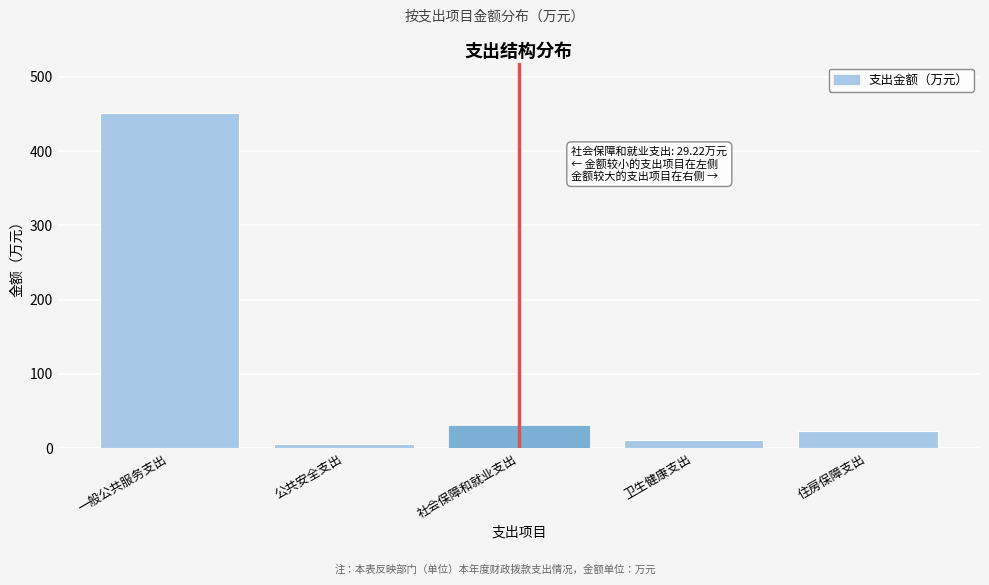

What is the value of the 5th bar from the left?

22.6